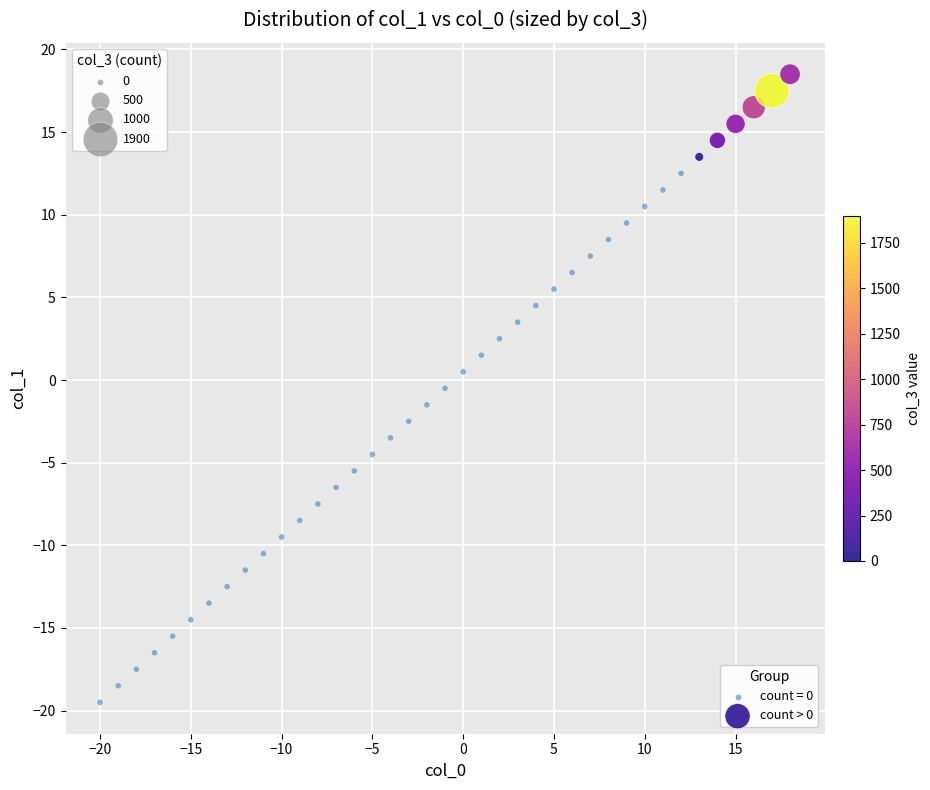

Which series contains the lowest Y value?

count = 0